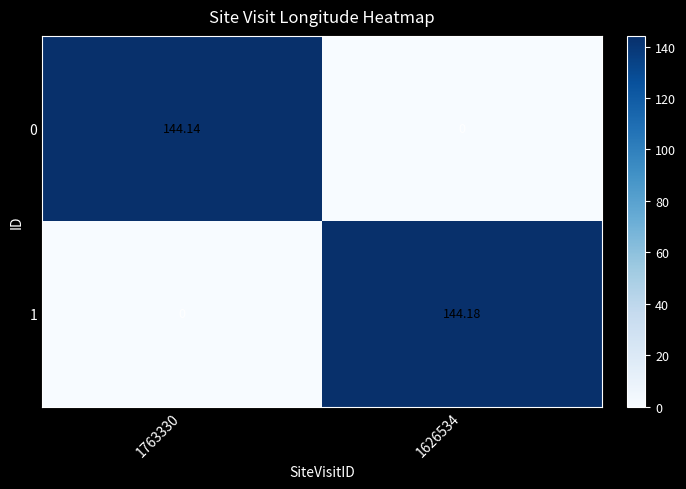

List the series in order of their peak value, highest first.

1, 0